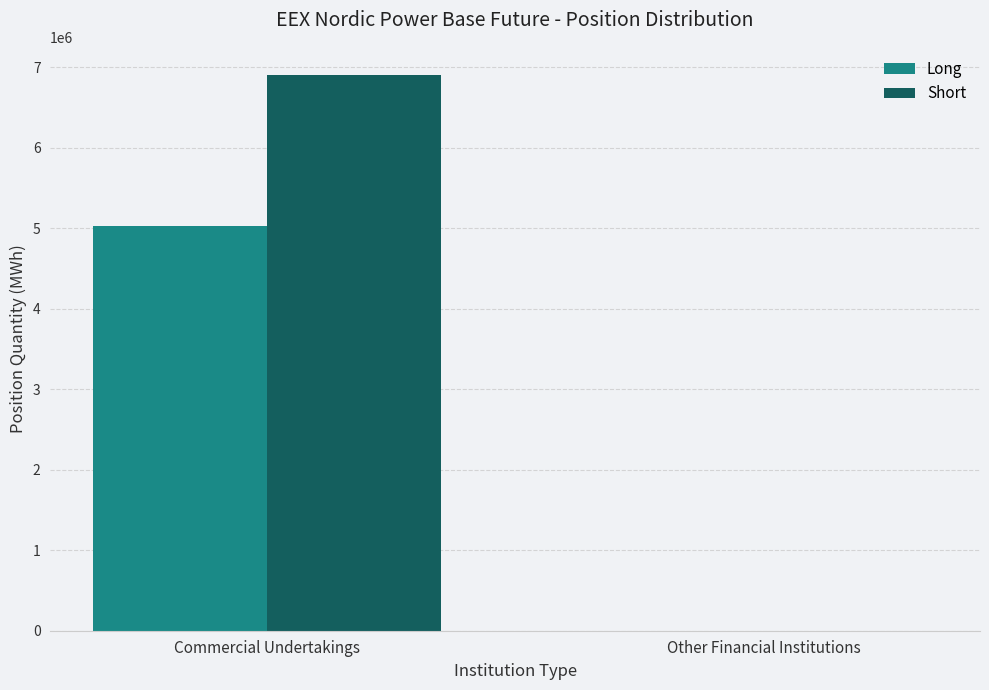

Reading right to left, what are all the values shown in this chart?

Long: 0	5031657
Short: 0	6910770